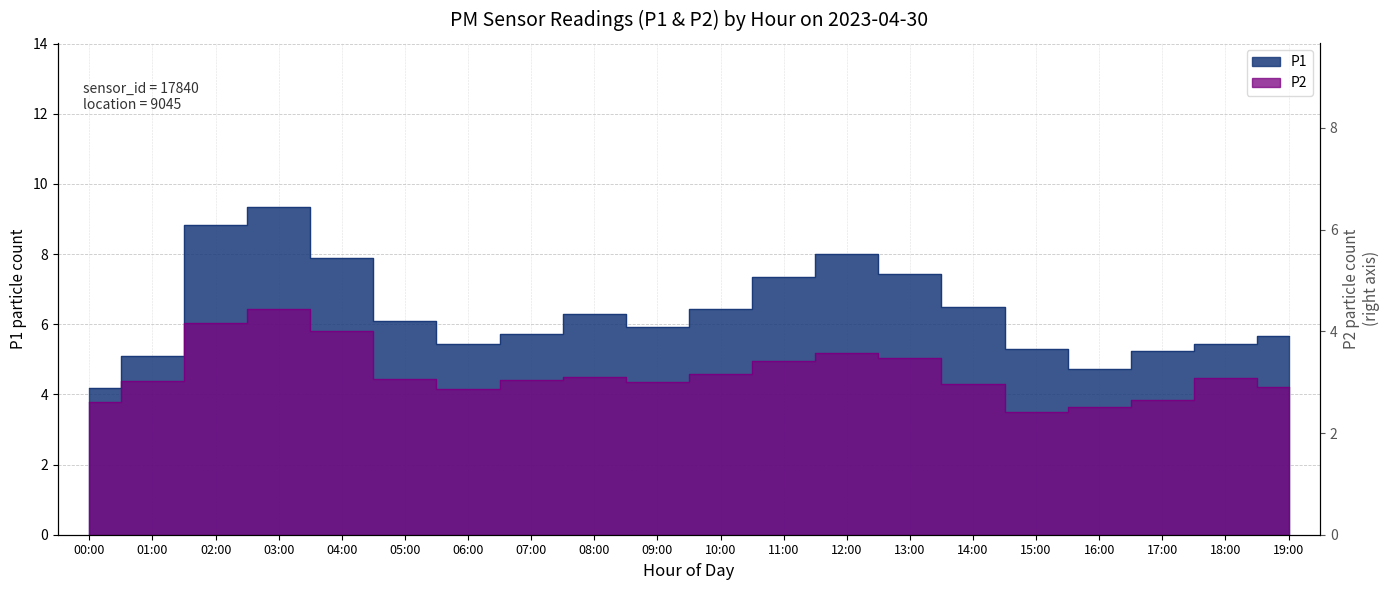

Rank the series at 15:00 from lowest to highest value.

P2, P1